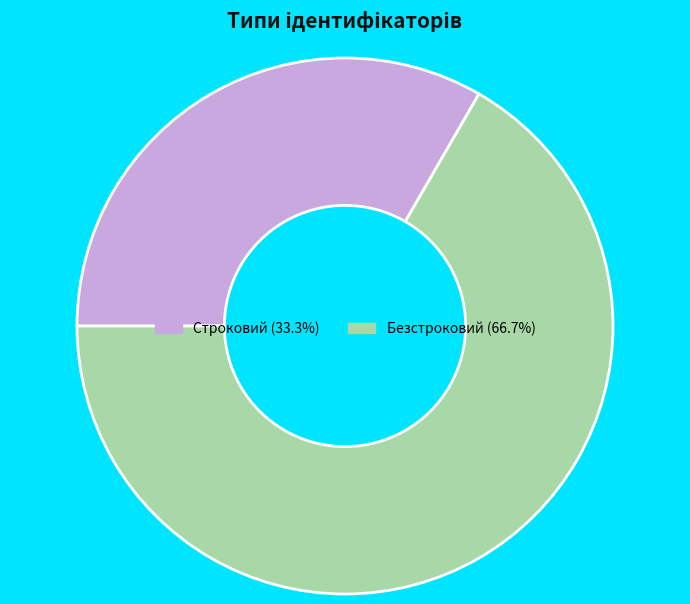

True or false: Строковий accounts for 33% of the total.

True